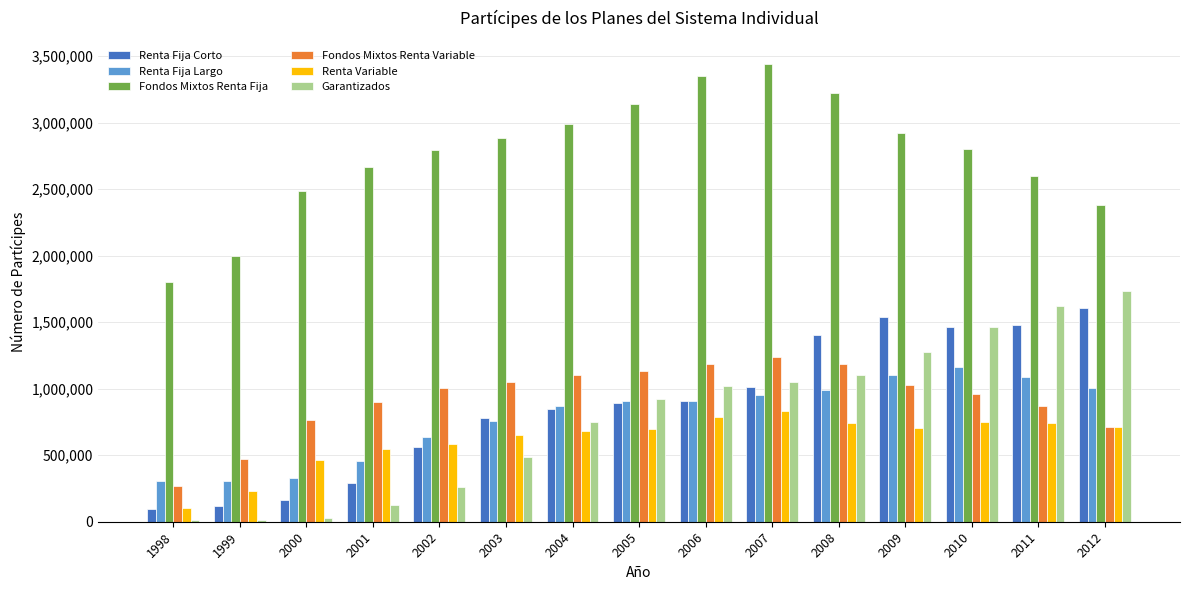

Is the value of Fondos Mixtos Renta Fija at 2011 greater than the value of Garantizados at 2012?

Yes